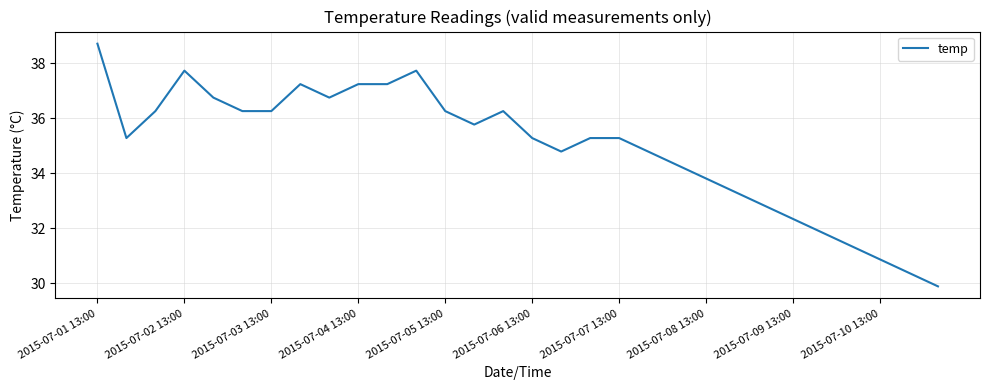

What is the maximum value shown in the chart?

38.7